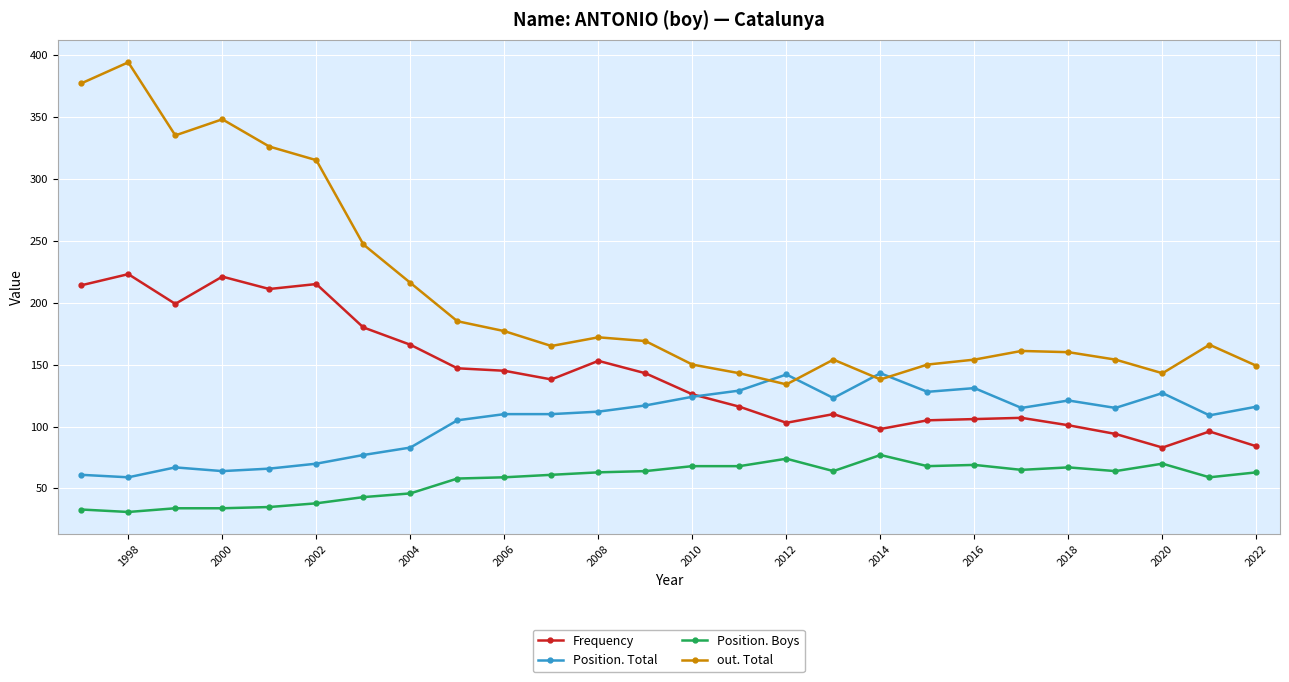

True or false: Position. Boys and out. Total cross at least once.

False